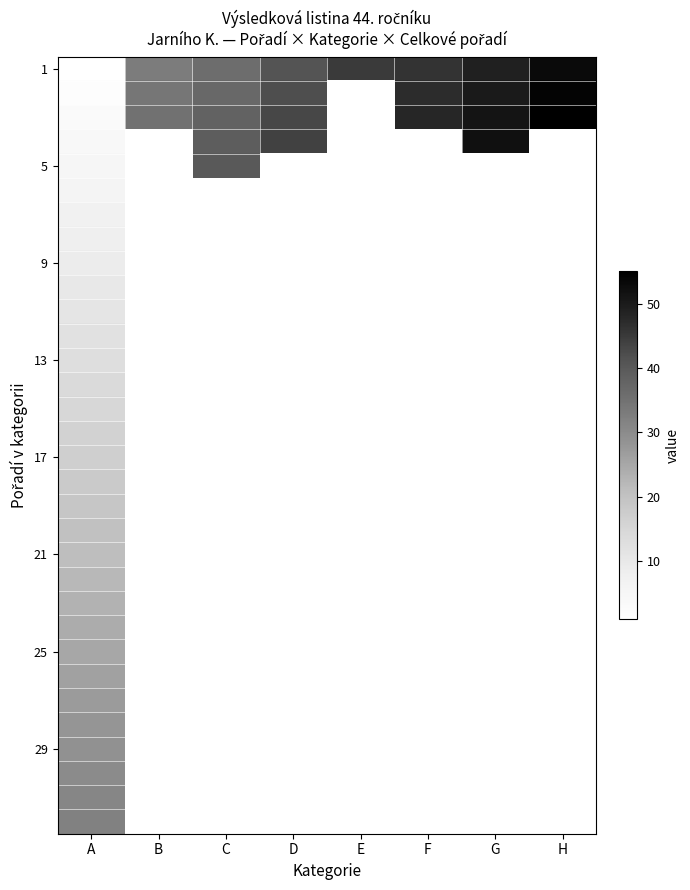

What is the spread (max minus min) of values at G?

52